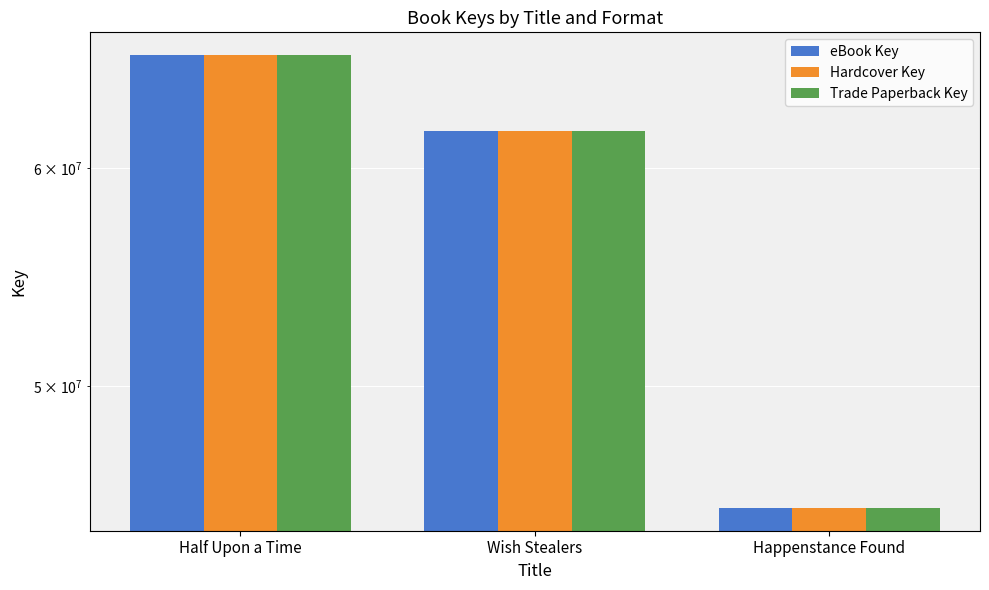

The value of Hardcover Key at Half Upon a Time is 65954764. True or false?

True